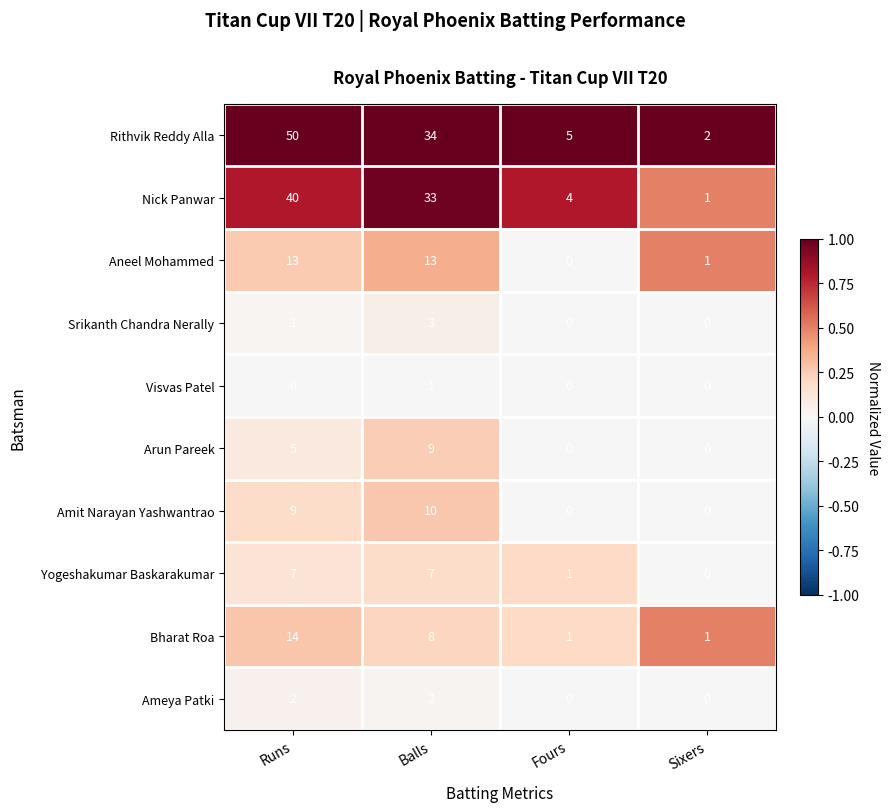

Is the value of Yogeshakumar Baskarakumar at Sixers greater than the value of Aneel Mohammed at Runs?

No